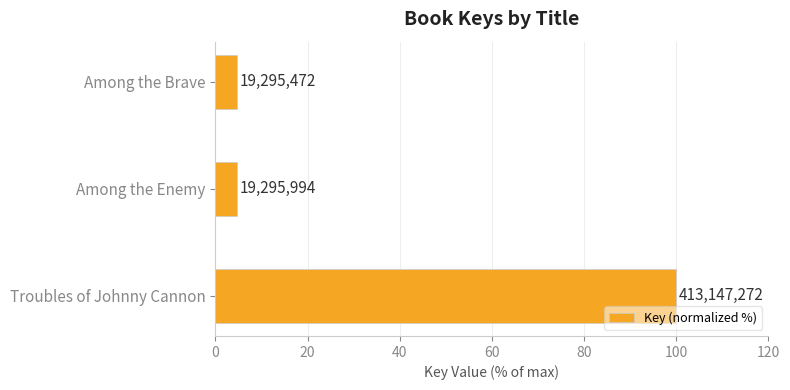

Does the chart contain any negative values?

No